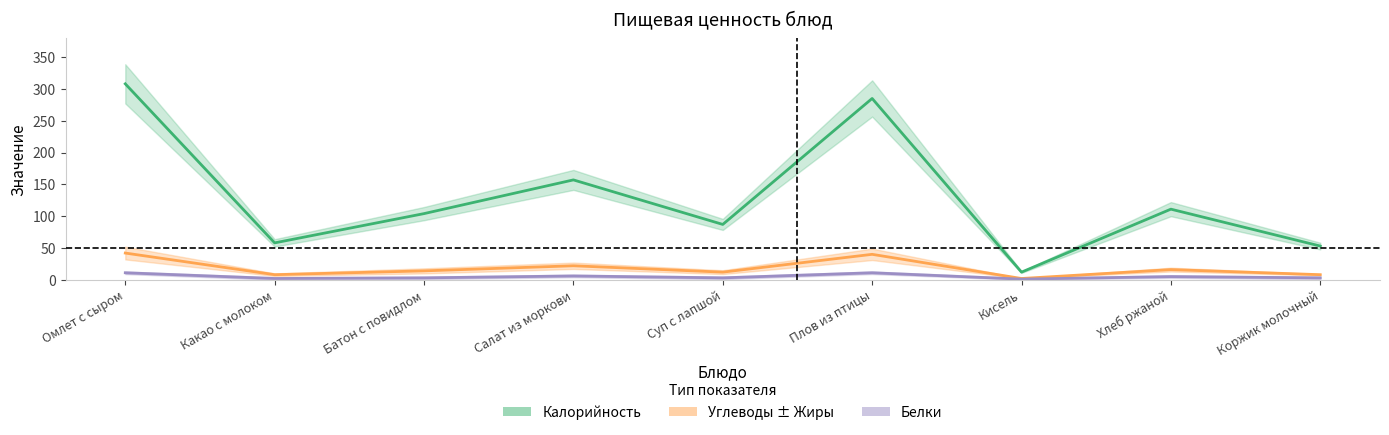

At which label does Белки reach its minimum?

Кисель